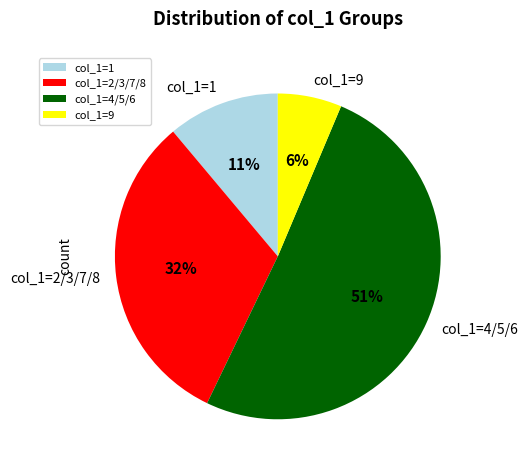

True or false: col_1=2/3/7/8 accounts for 23% of the total.

False